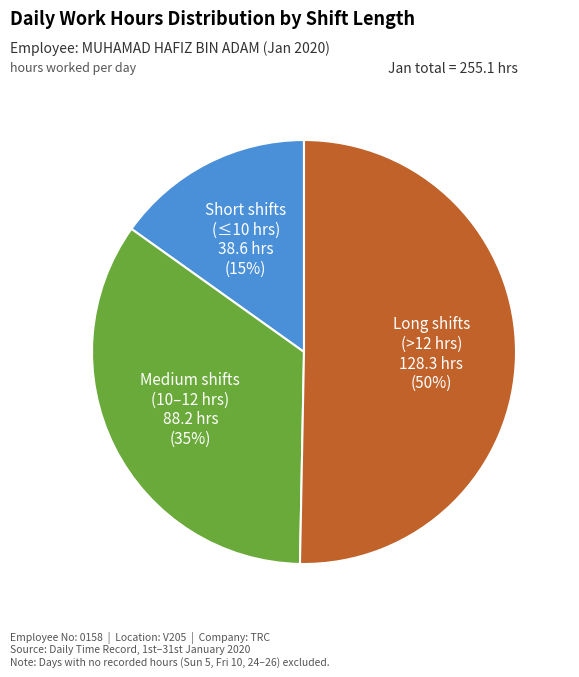

To the nearest percent, what is the difference between the largest and smallest slice percentages?

35%